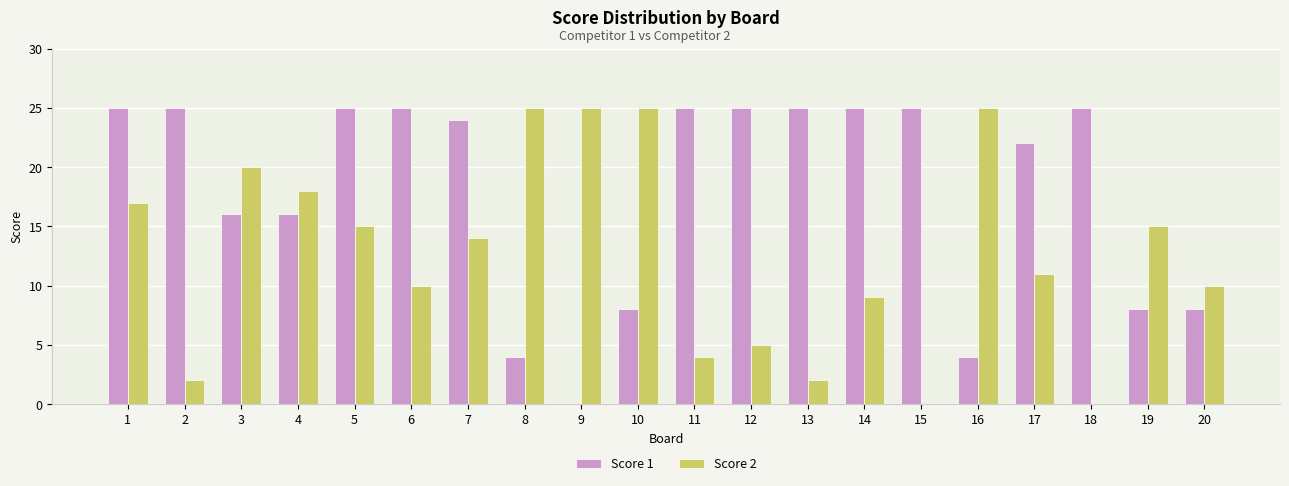

Reading right to left, extract all data points from this chart.

Score 1: 8	8	25	22	4	25	25	25	25	25	8	0	4	24	25	25	16	16	25	25
Score 2: 10	15	0	11	25	0	9	2	5	4	25	25	25	14	10	15	18	20	2	17